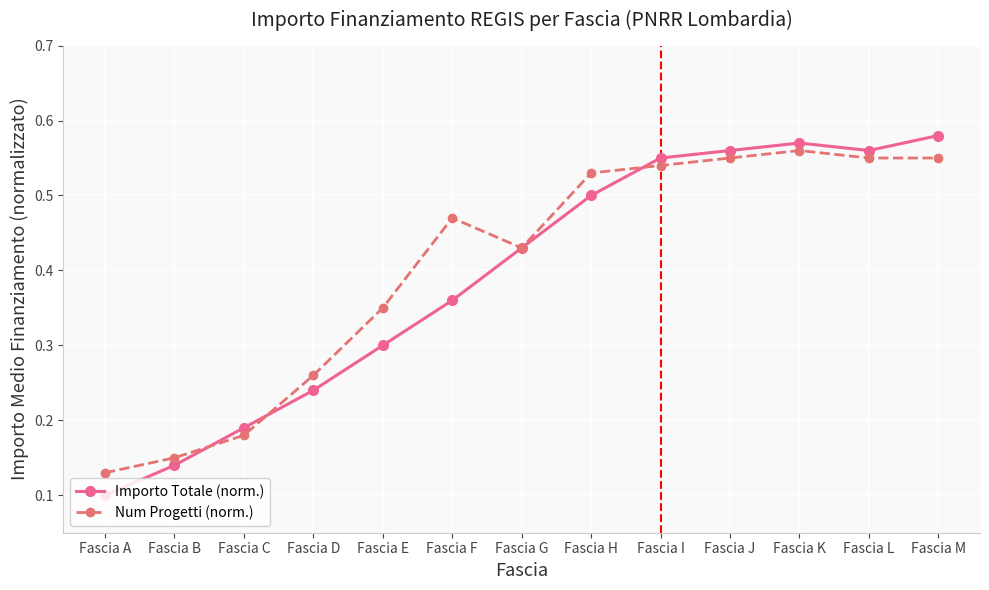

Is the value of Num Progetti (norm.) at Fascia G greater than the value of Importo Totale (norm.) at Fascia E?

Yes